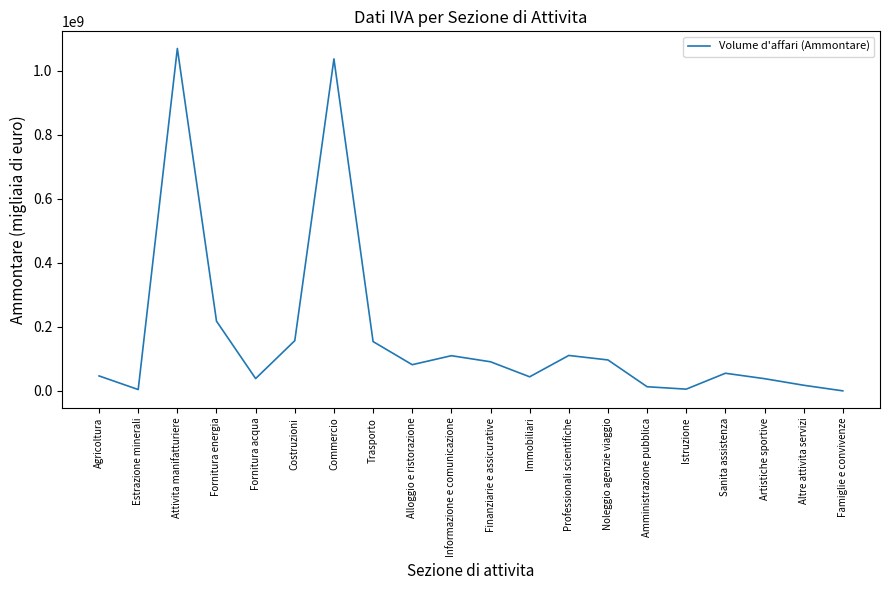

What is the maximum value shown in the chart?

1069676071